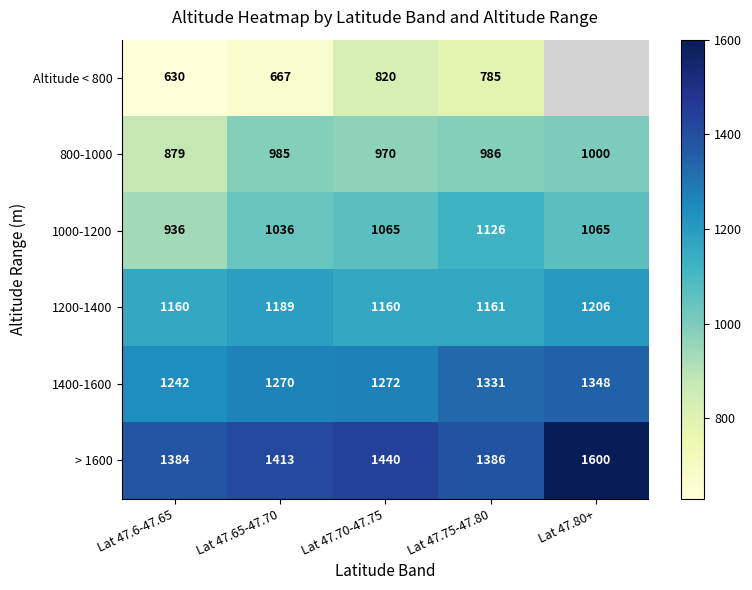

At Lat 47.6-47.65, list the series in order from largest to smallest.

> 1600, 1400-1600, 1200-1400, 1000-1200, 800-1000, Altitude < 800